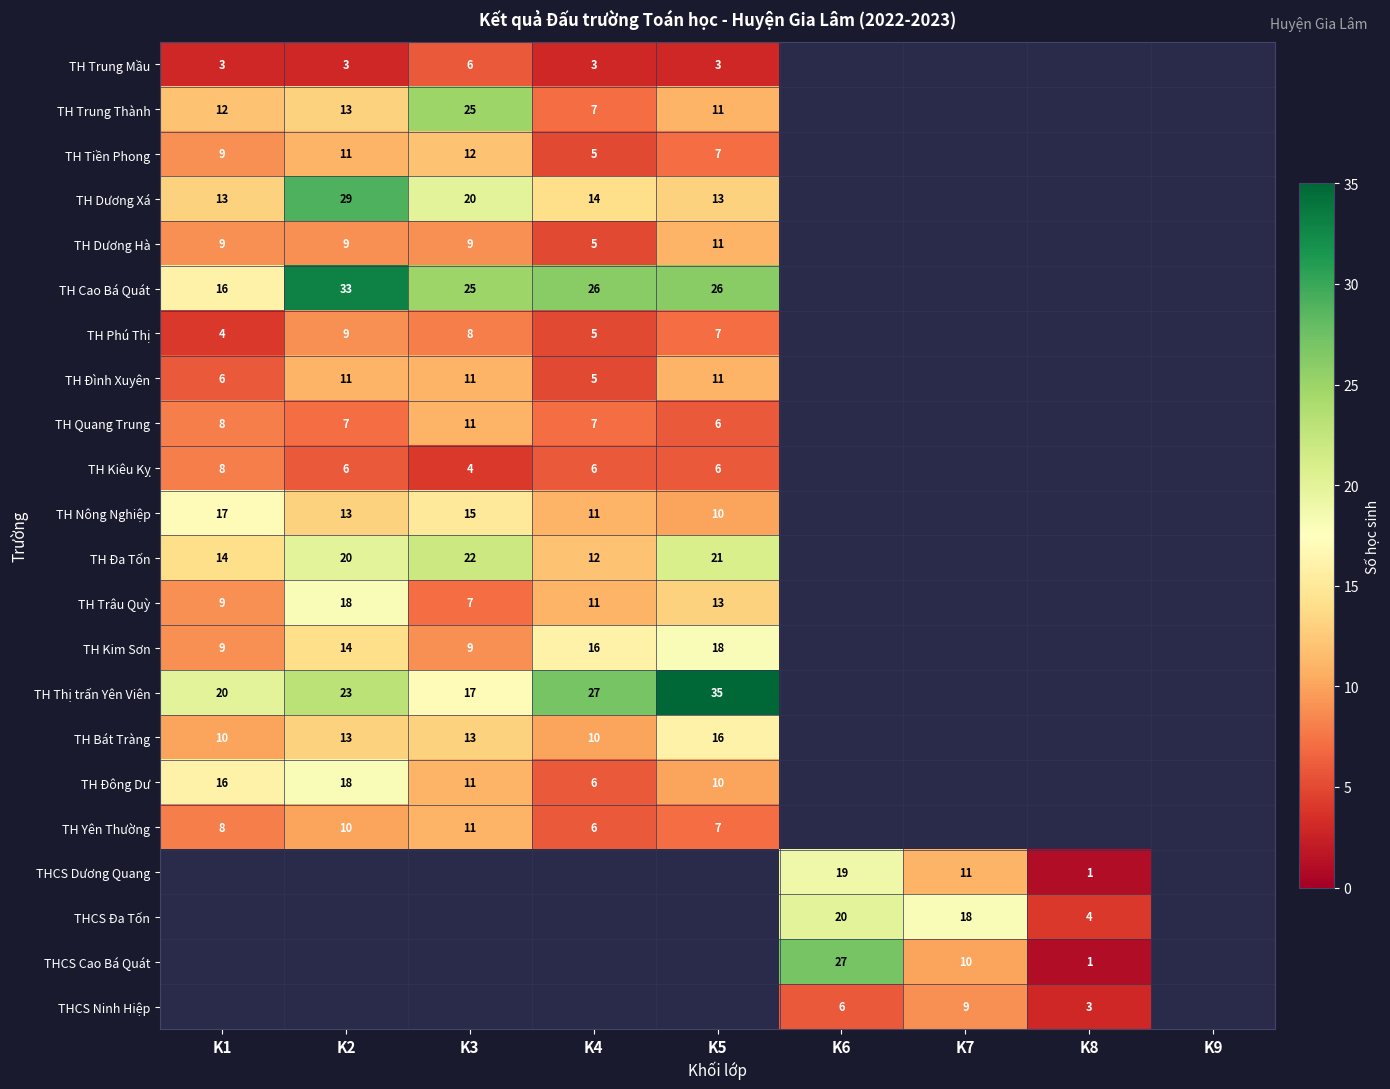

Is it true that TH Đông Dư equals 4 at K1?

False